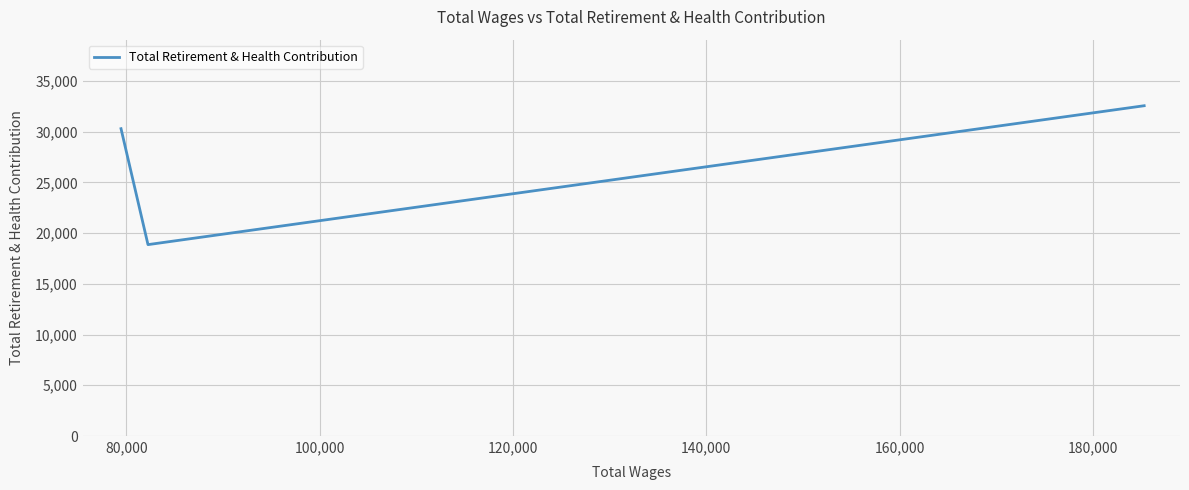

Does the chart display data point markers on the line(s)?

No